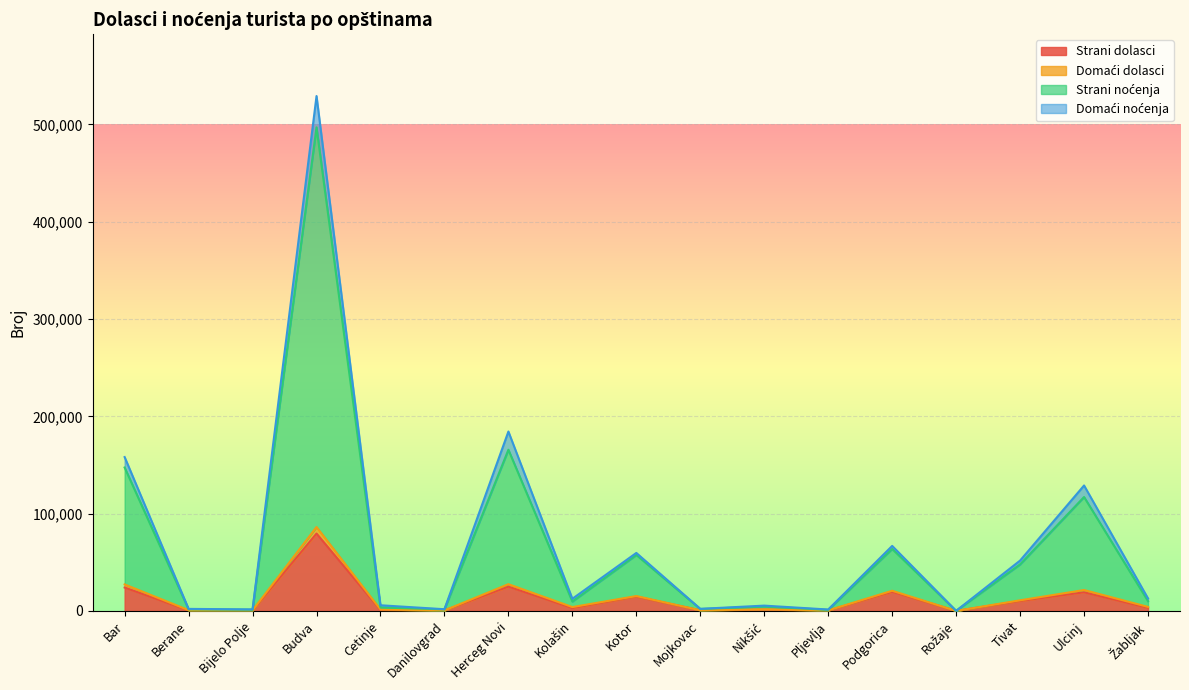

The Strani dolasci series shows 9189 at Bar. True or false?

False